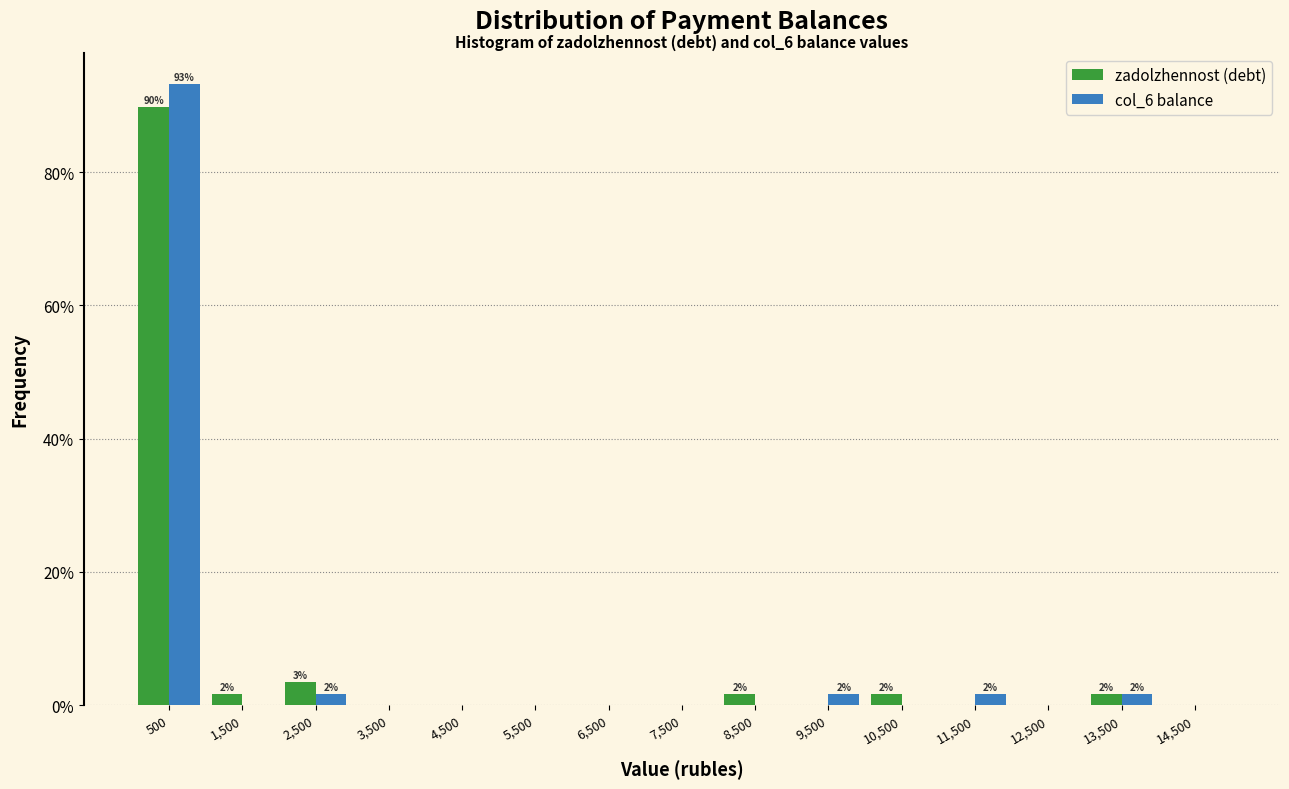

In the zadolzhennost (debt) series, which range on the x-axis has the tallest bar?

0 to 1000